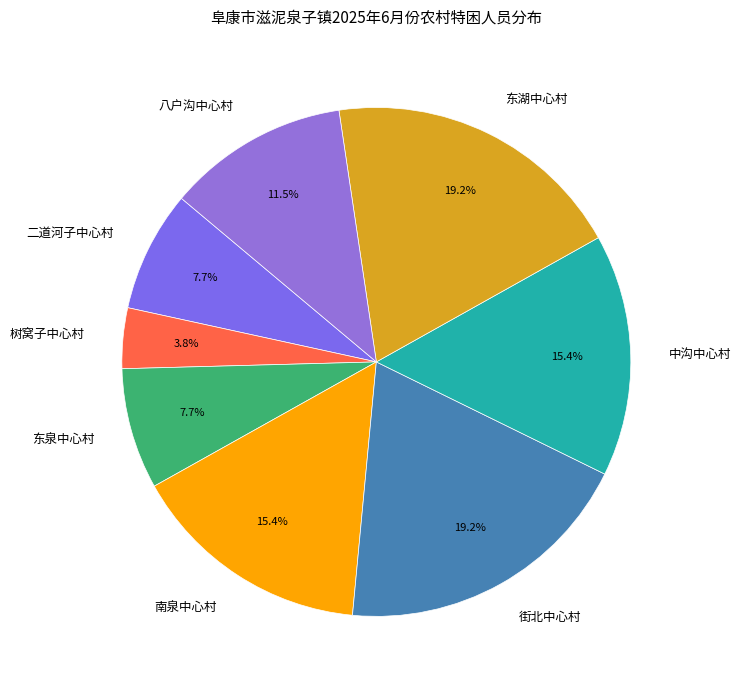

What is the smallest slice in the pie chart?

树窝子中心村